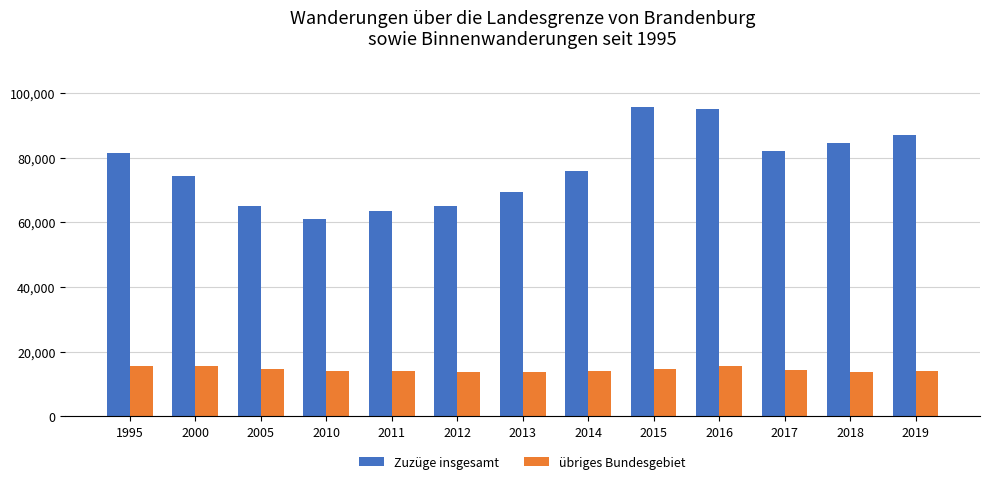

What is the greatest value displayed?

95567